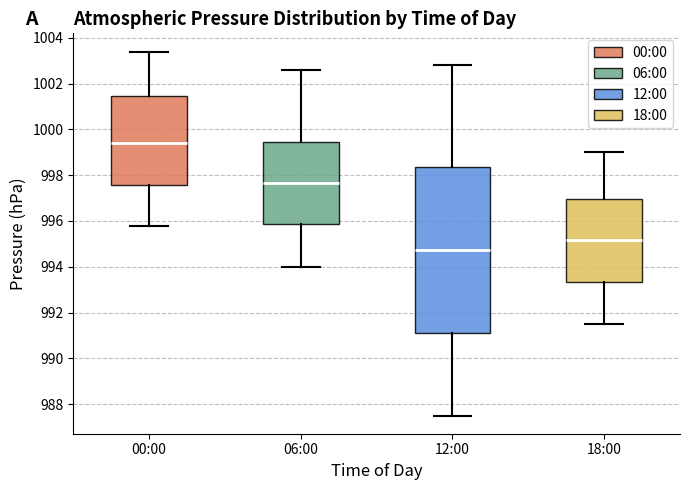

Reading left to right, read every box against the y-axis: the position of its median line, the range the box covers, and the ends of its whiskers. The values are not printed on the chart, so give them approximately, as read against the axis.

00:00: median 999.4, box 997.6 to 1001.4, whiskers 995.8 to 1003.4
06:00: median 997.6, box 995.8 to 999.4, whiskers 994.0 to 1002.6
12:00: median 994.8, box 991.2 to 998.4, whiskers 987.6 to 1002.8
18:00: median 995.2, box 993.4 to 997.0, whiskers 991.6 to 999.0